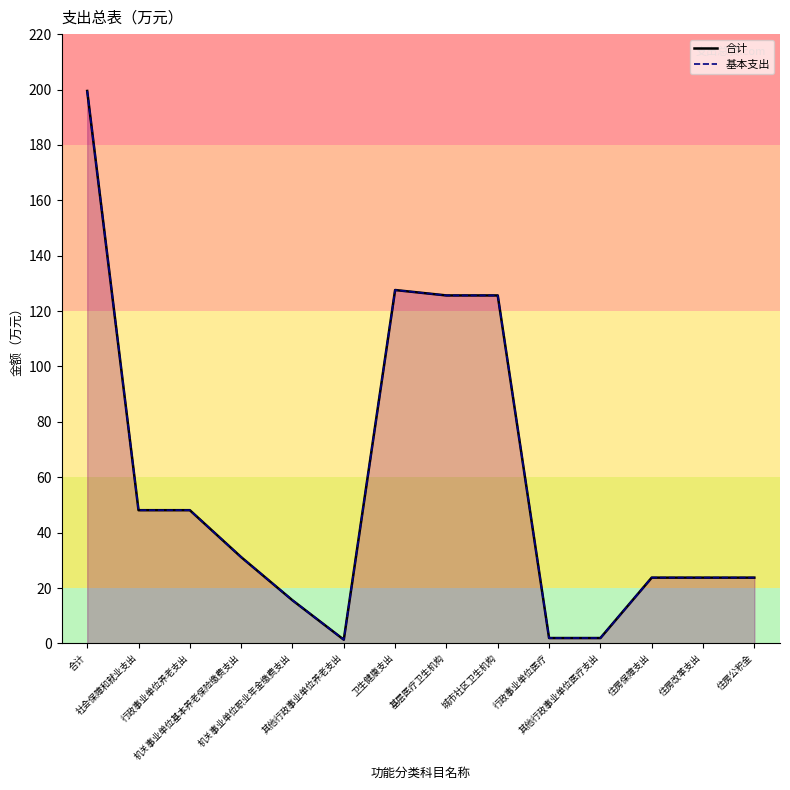

True or false: 合计_line and 基本支出_line intersect in this chart.

False